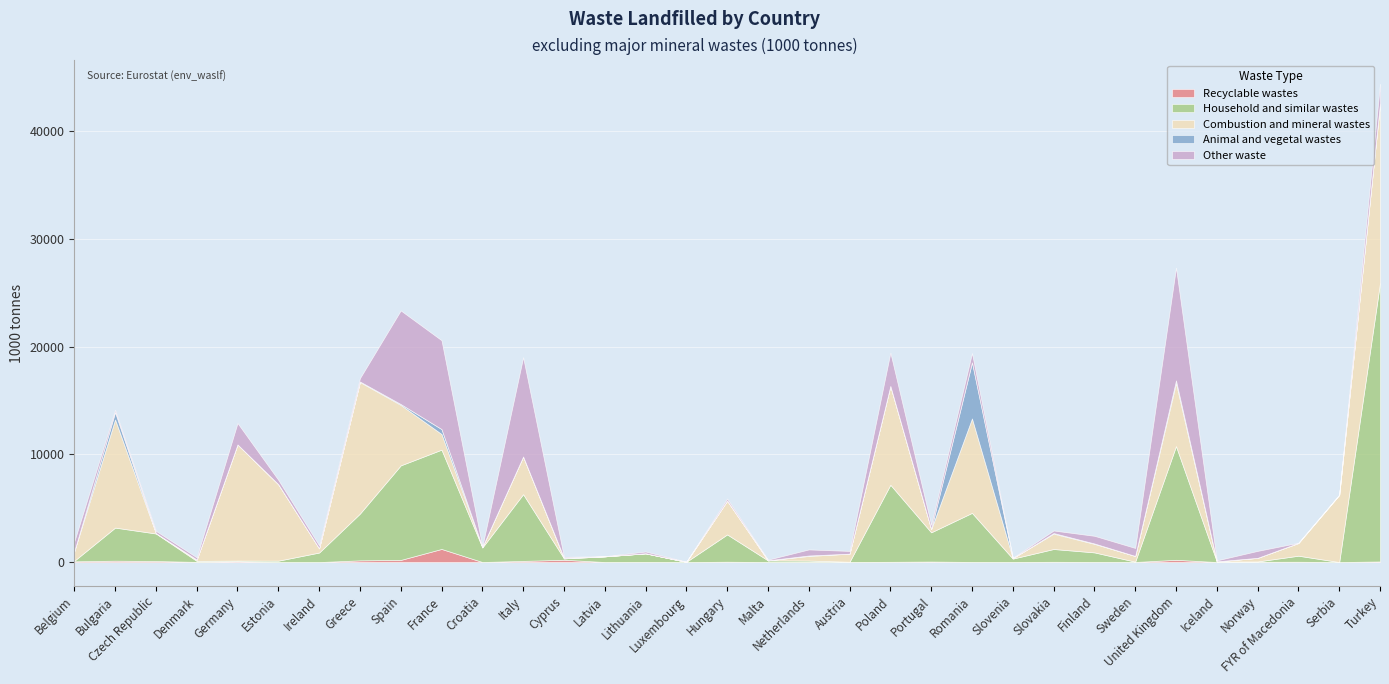

Is the value of Animal and vegetal wastes at Latvia greater than the value of Recyclable wastes at Turkey?

No